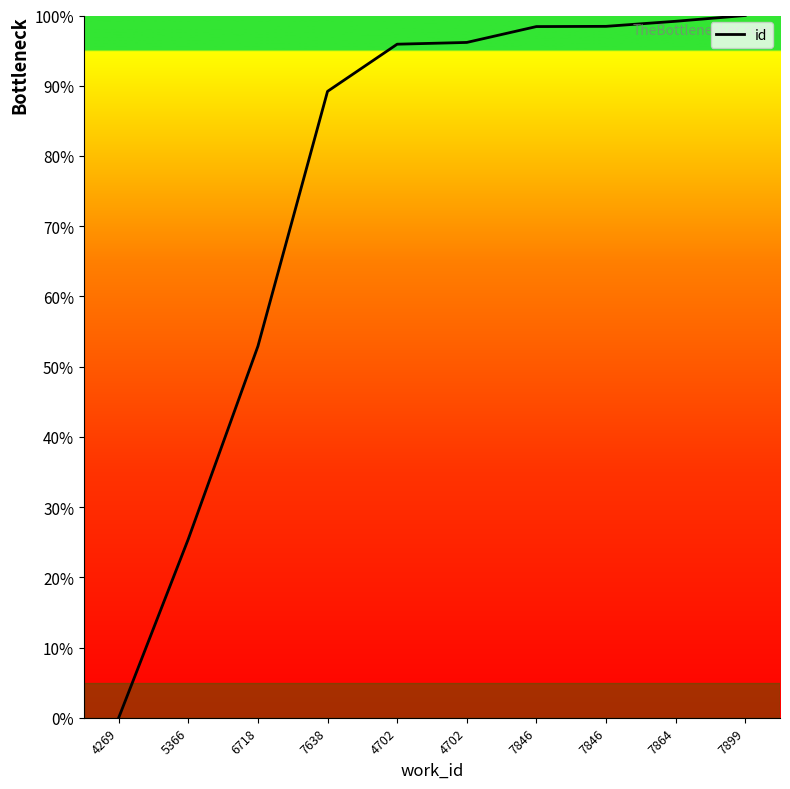

Does the chart display data point markers on the line(s)?

No